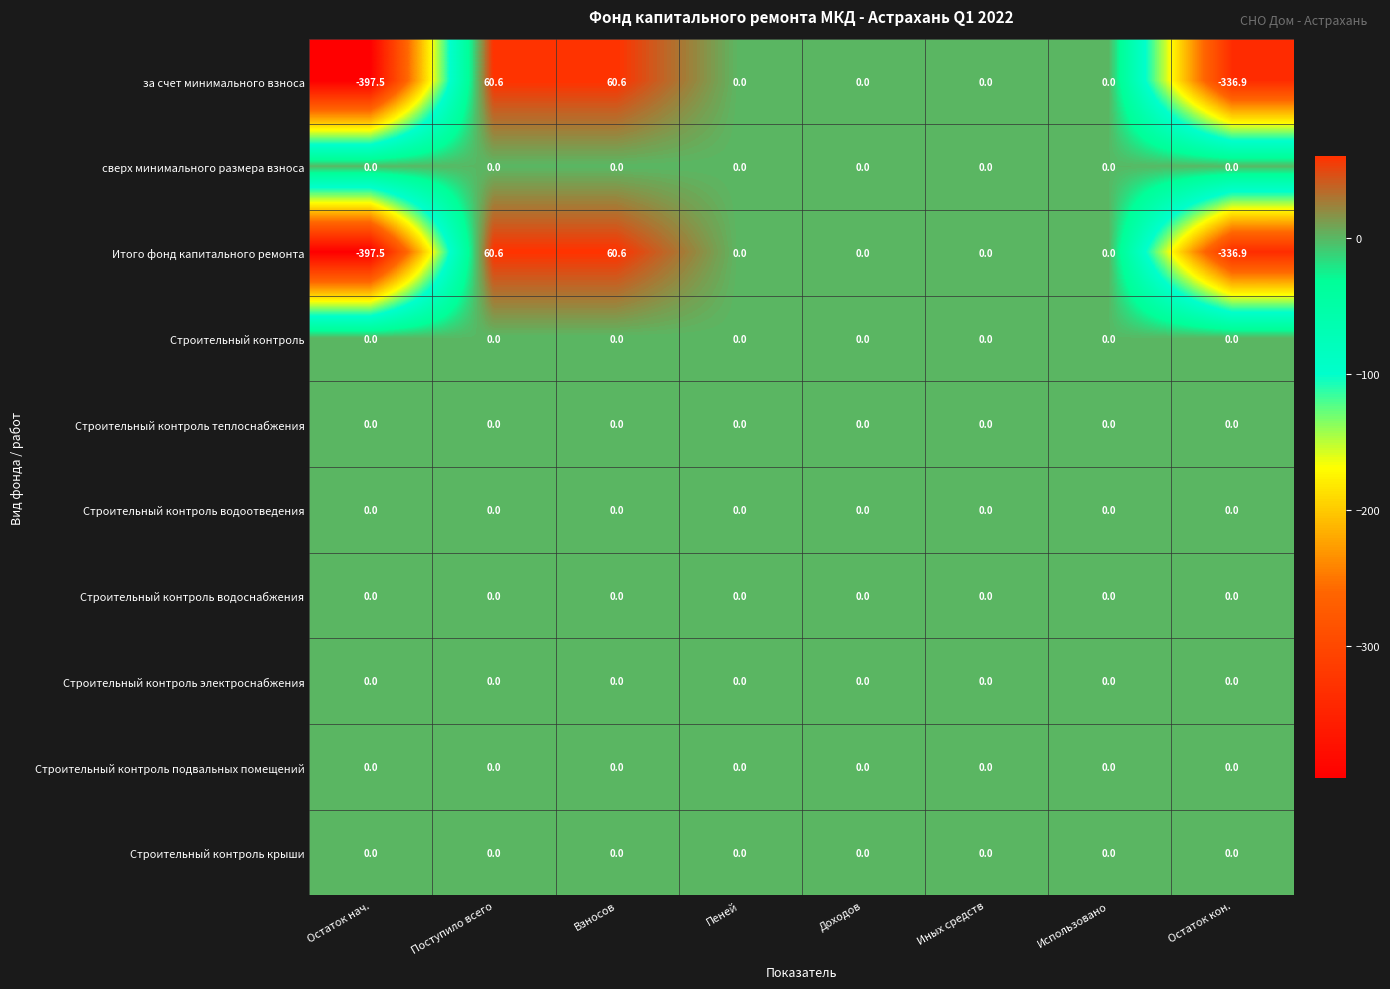

What is the spread (max minus min) of values at Поступило всего?

60.6